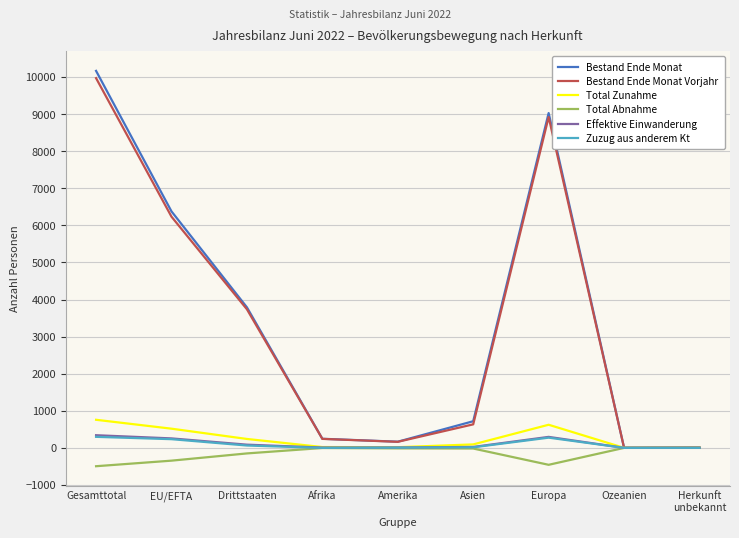

Which label corresponds to the largest value in the chart?

Gesamttotal